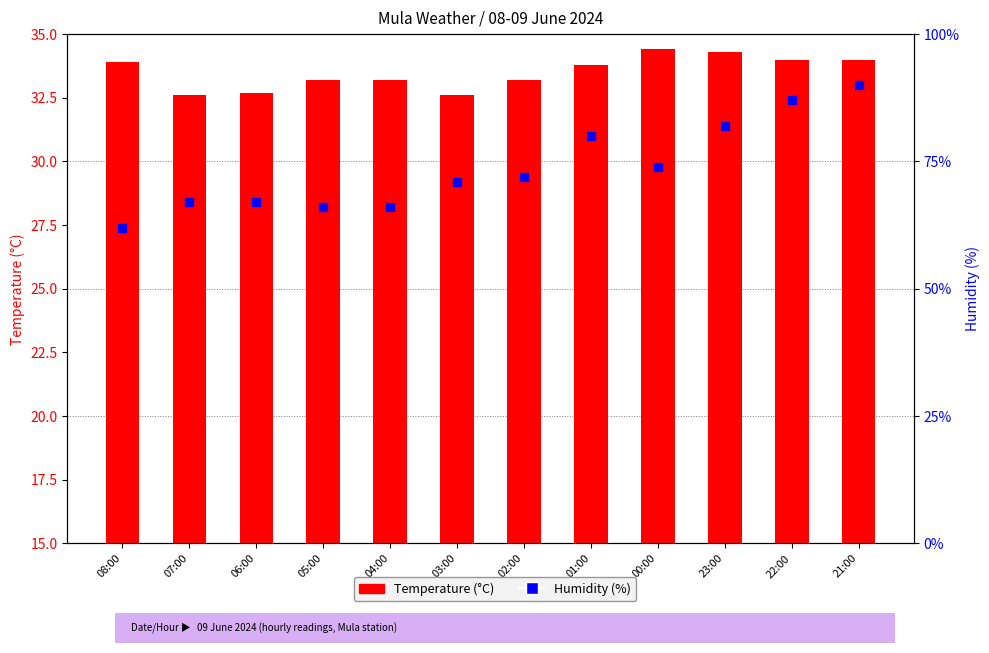

Which series has the widest spread of Y values?

Humidity (%)